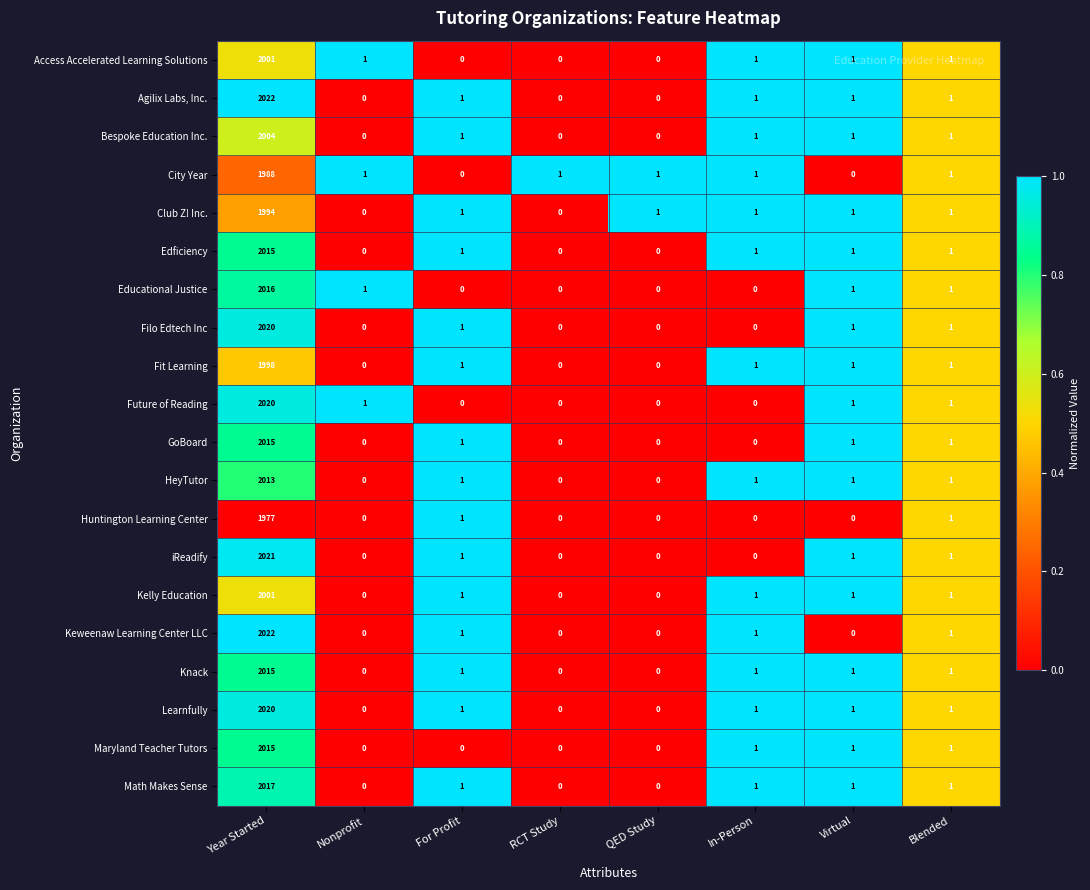

At how many categories does at least one series exceed 0?

8